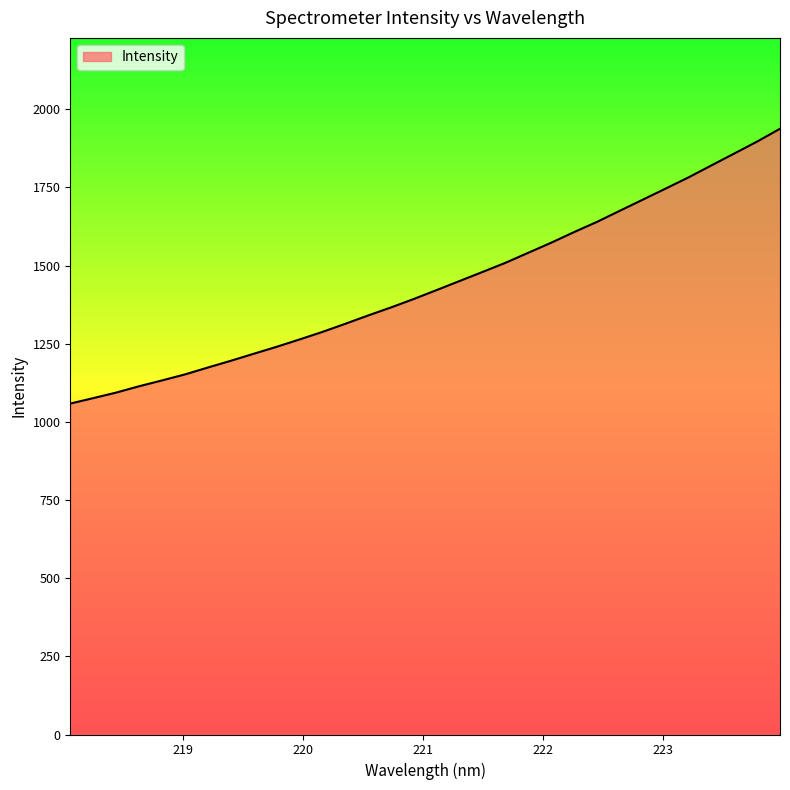

What is the minimum value shown in the chart?

1058.7